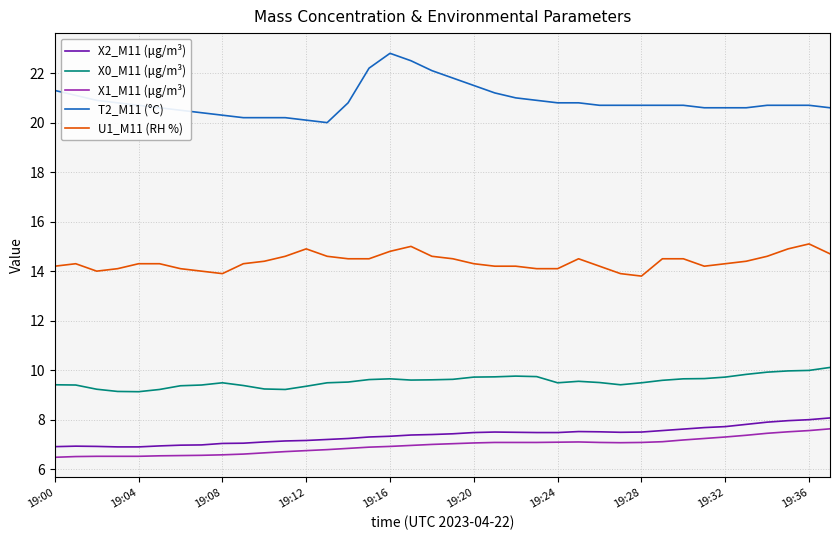

What is the average value of the X0_M11 (μg/m³) series?

9.6